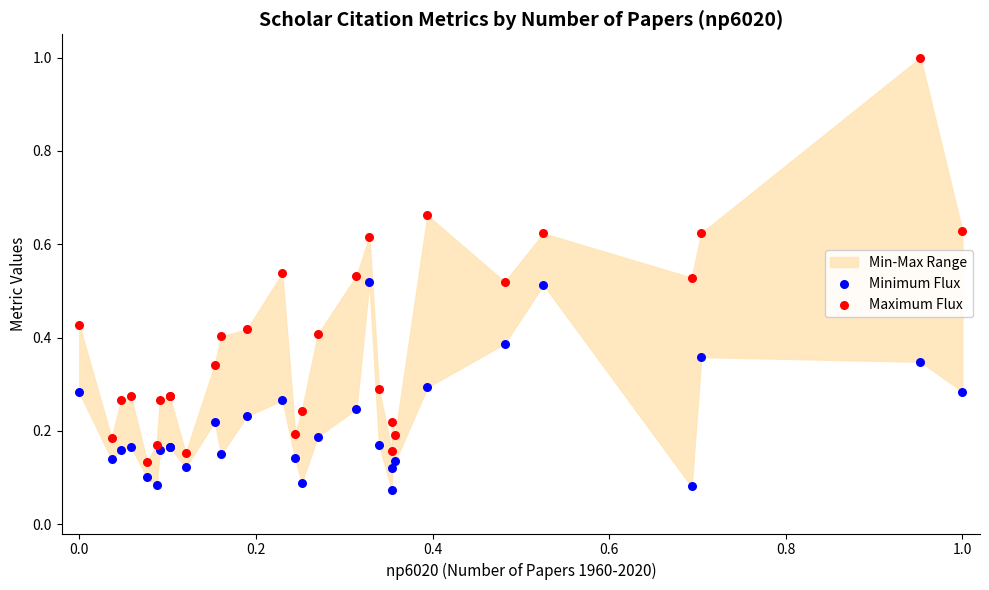

Which series reaches the minimum Y coordinate?

Minimum Flux